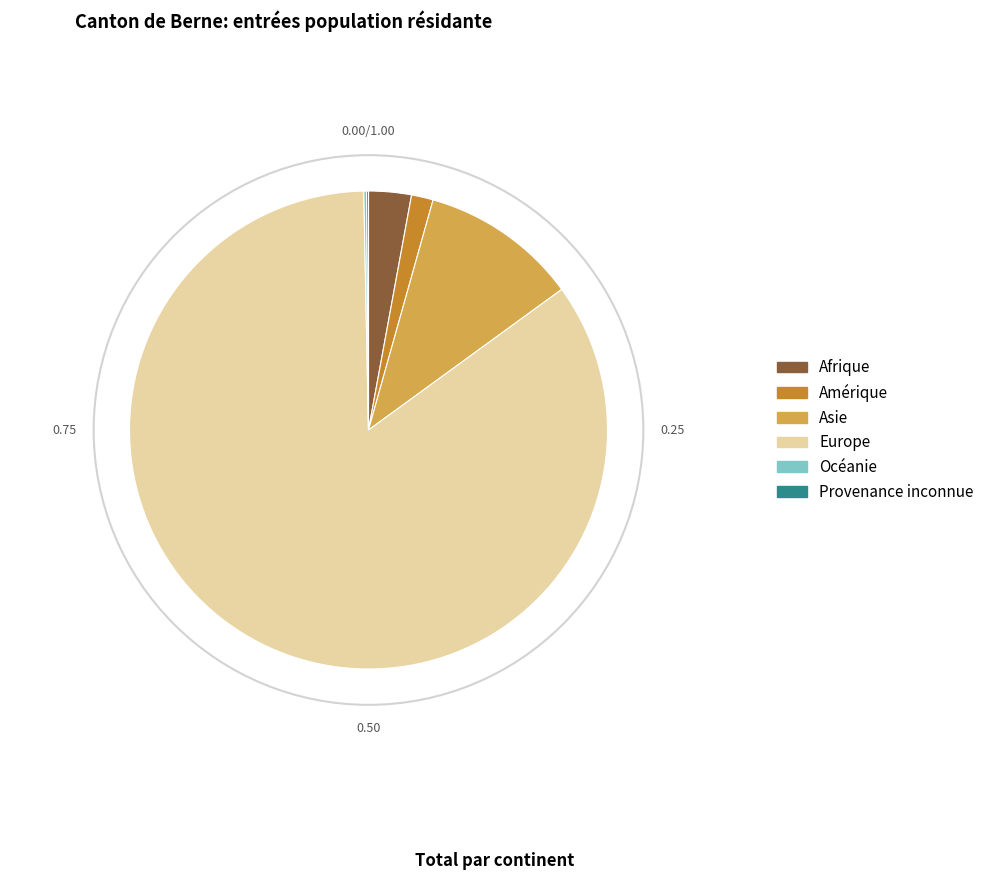

Do Afrique and Amérique together represent more than half of the pie?

No